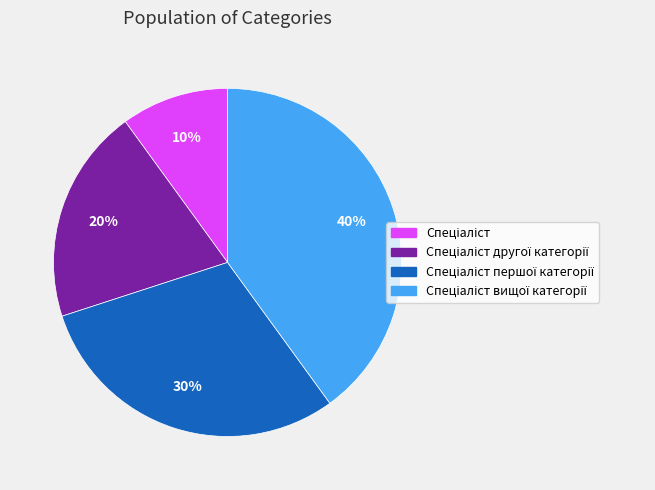

To the nearest percent, what is the difference between the largest and smallest slice percentages?

30%